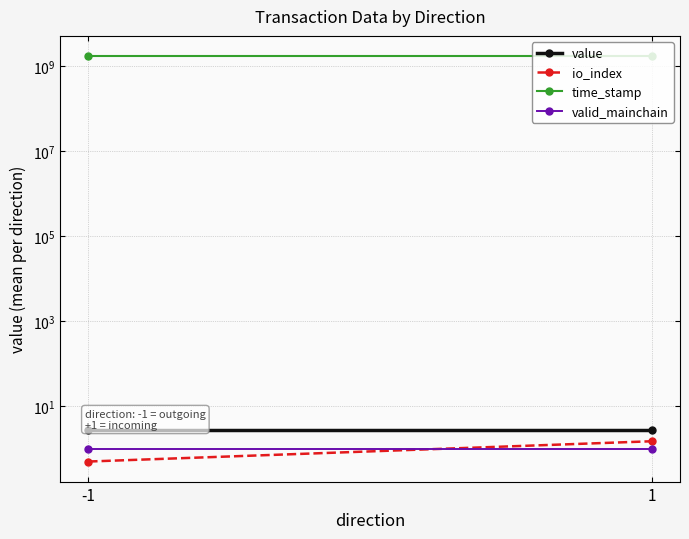

Which series has the largest range (max minus min)?

time_stamp